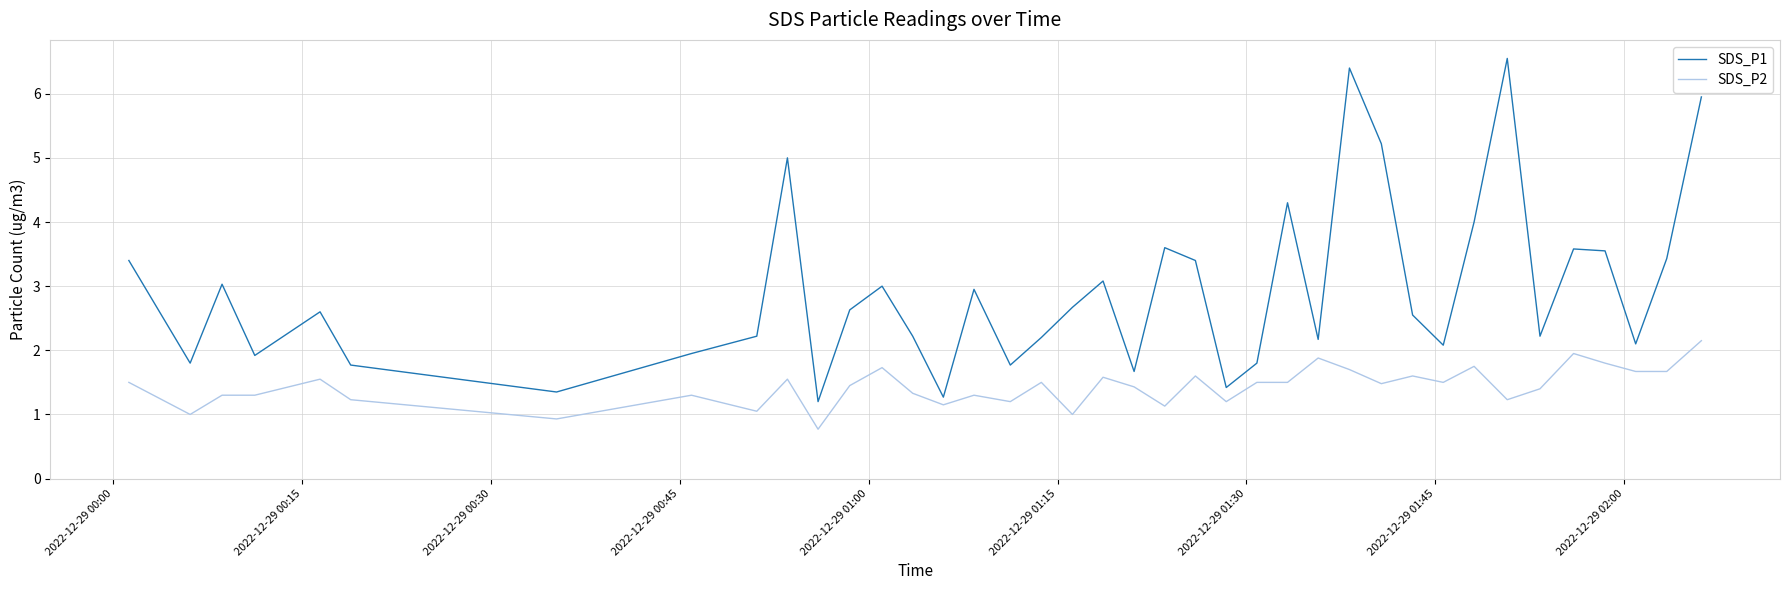

How many lines are shown in the chart?

2